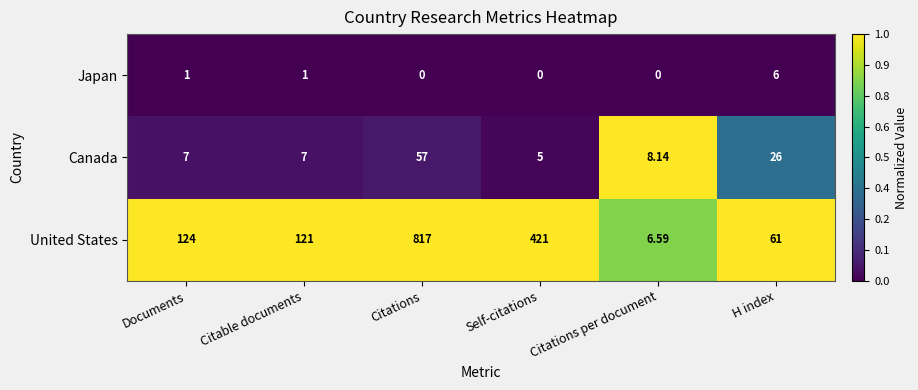

At Citations per document, list the series in order from largest to smallest.

Canada, United States, Japan